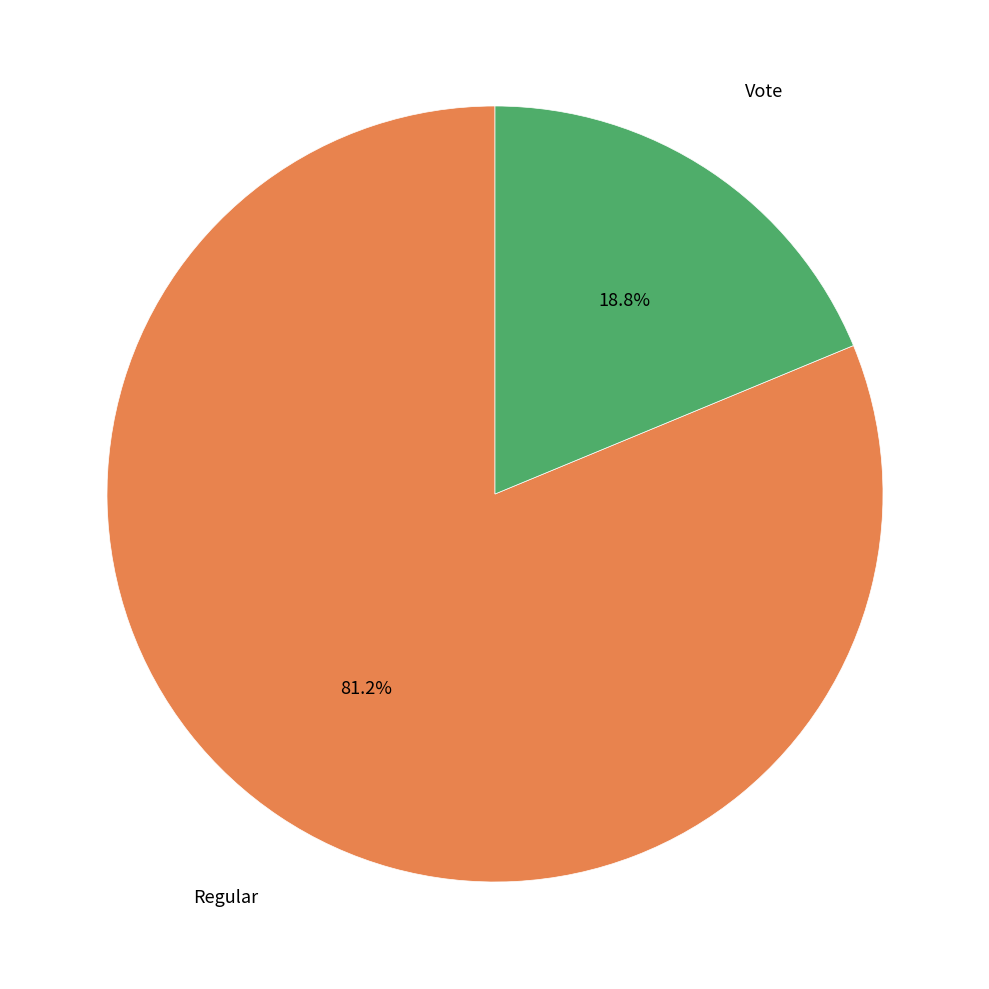

How many slices are in this pie chart?

2